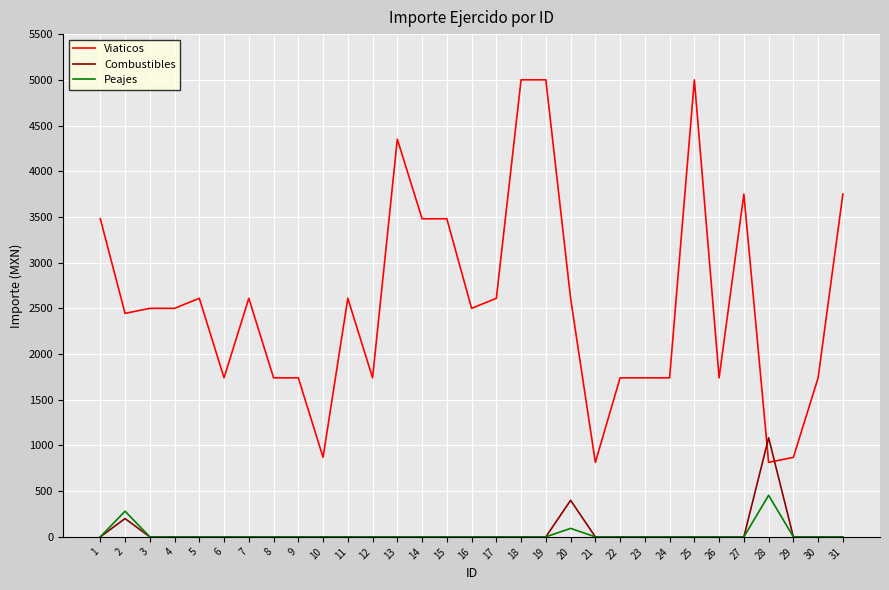

Where is Peajes nearest to the value 227?

2